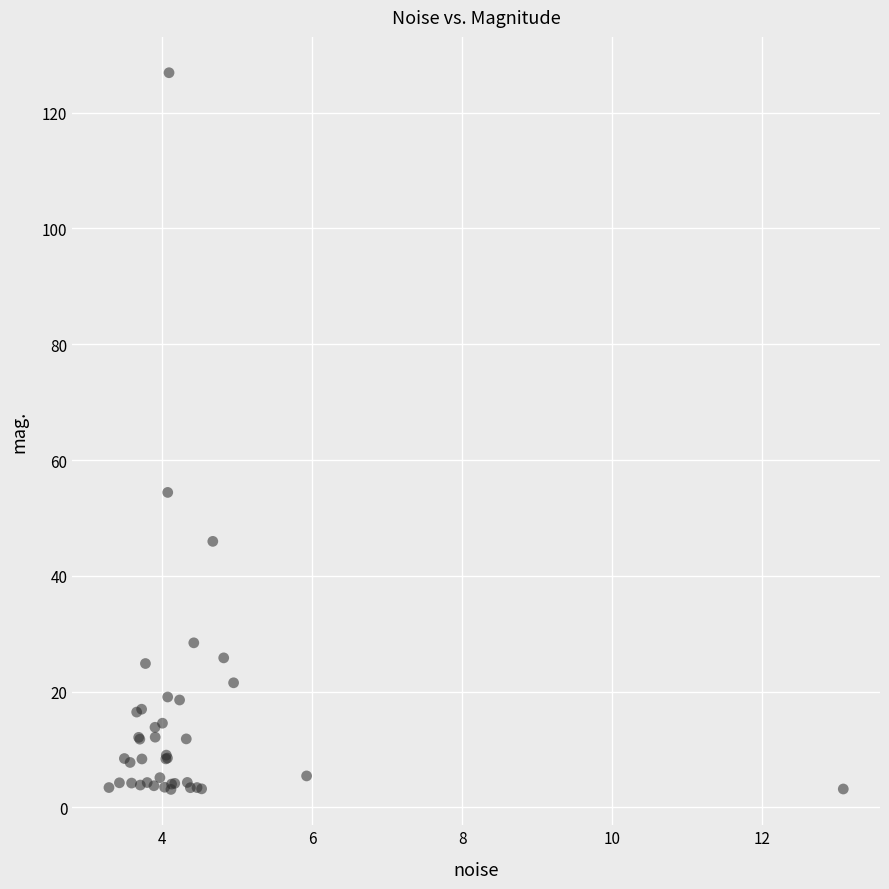

What Y value in the scatter plot is closest to 64?

54.4